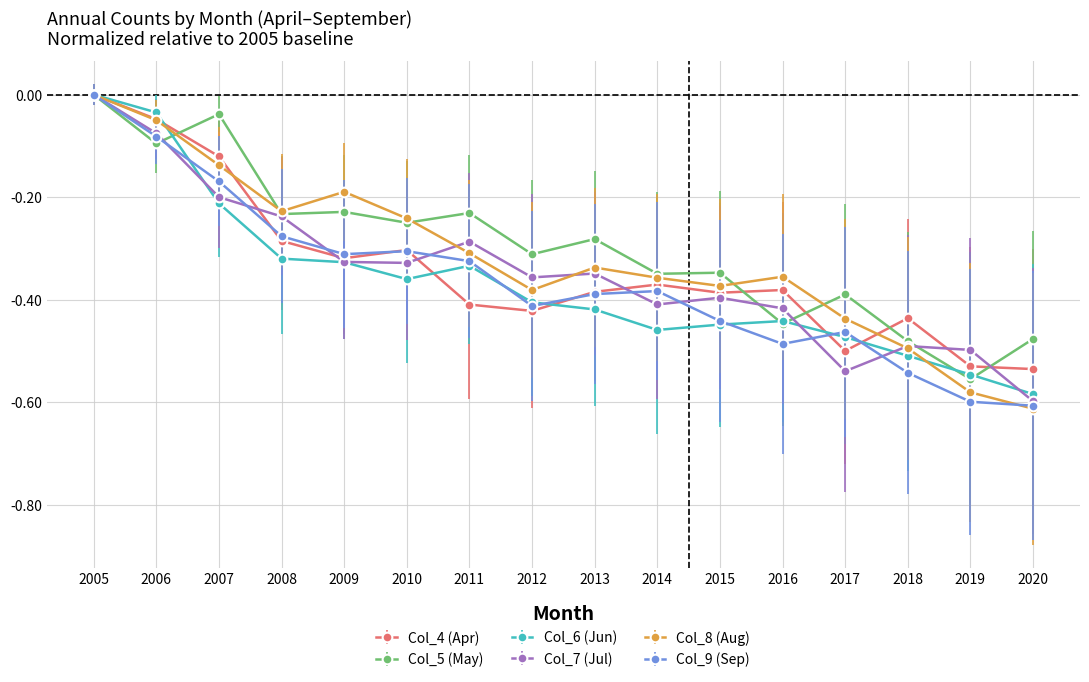

How many interior local peaks does the Col_8 (Aug) series have?

3